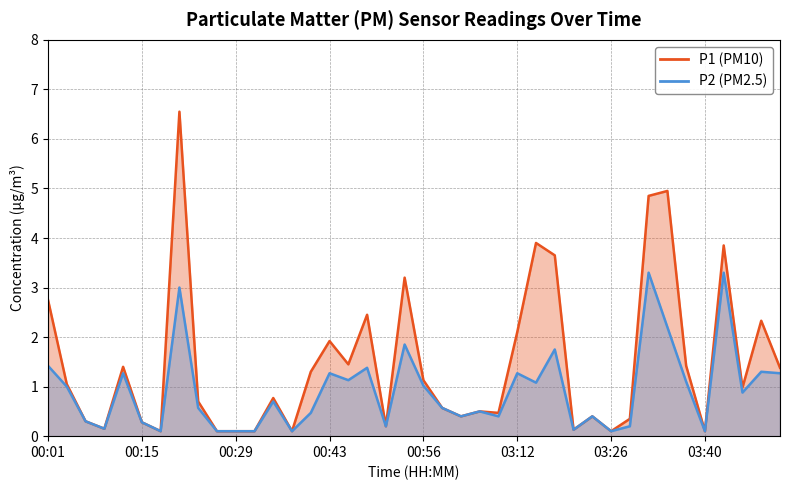

What is the lowest value of the P2 series?

0.1